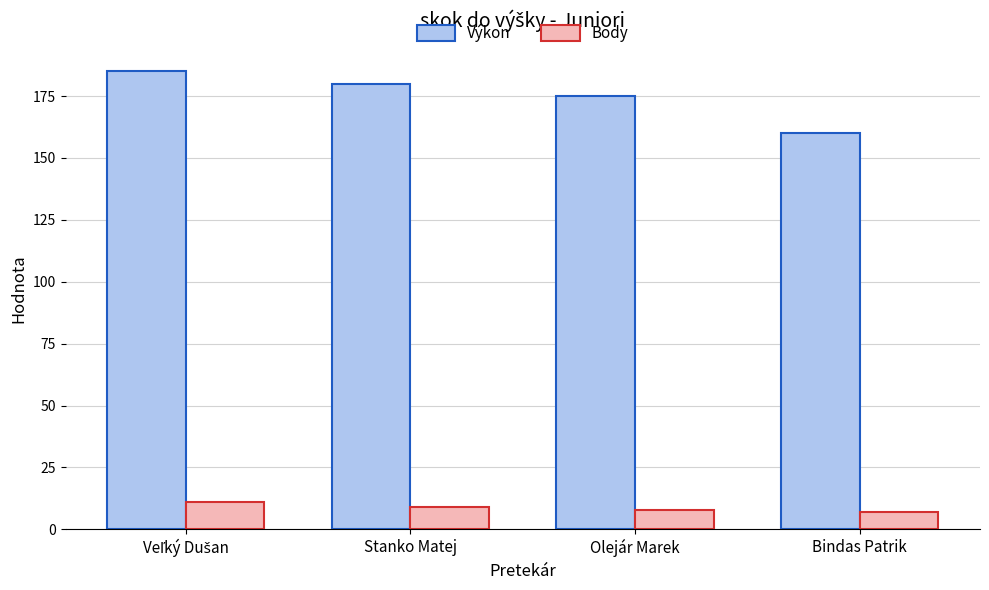

What is the maximum value for Body?

11